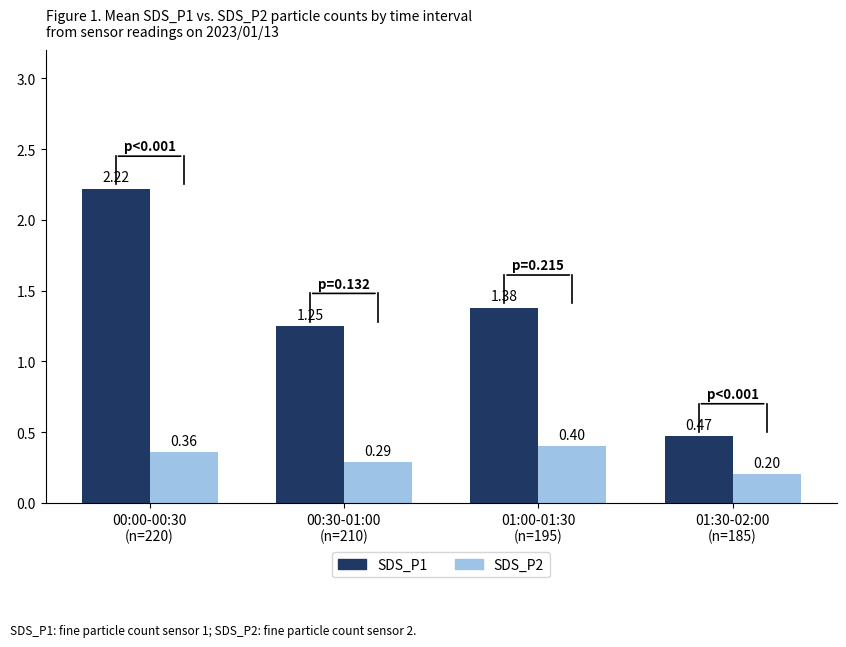

Does the chart contain any negative values?

No